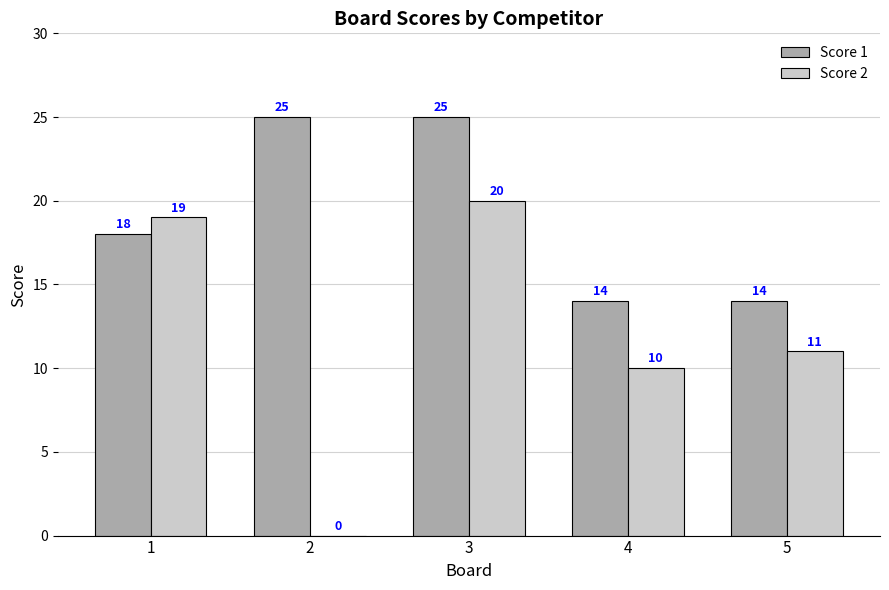

Count the number of categories in the chart.

5